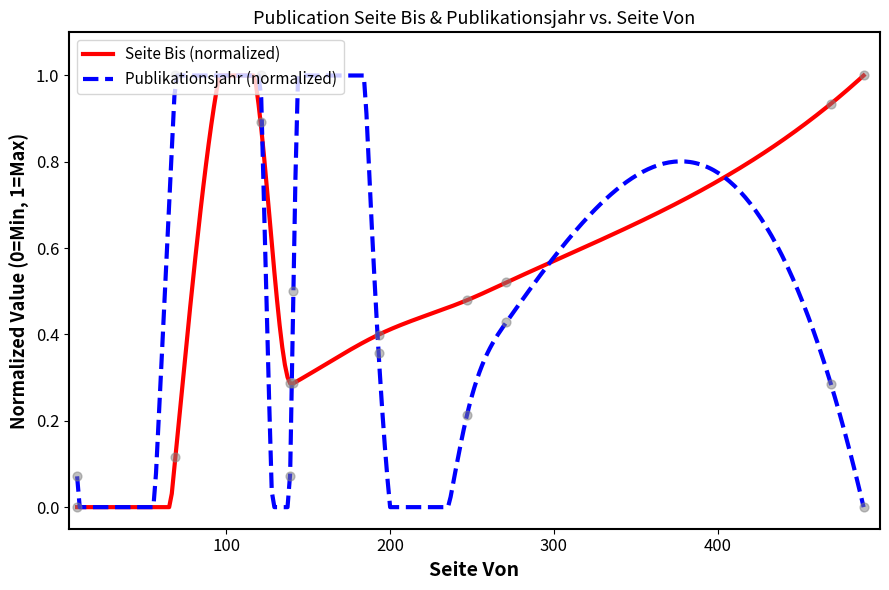

Is the value of Seite Bis at 271 greater than the value of Publikationsjahr at 9?

Yes